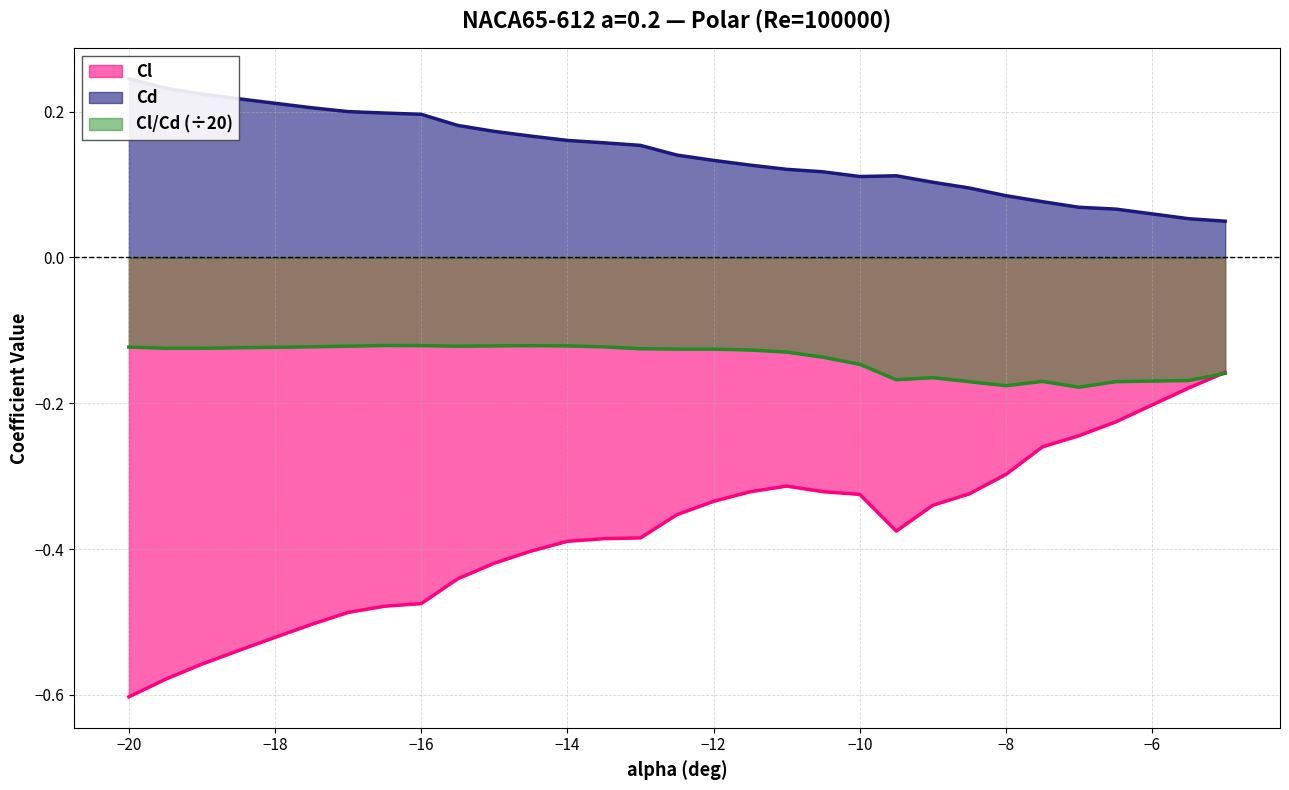

True or false: Cl has a value of -0.1 at −10.

False